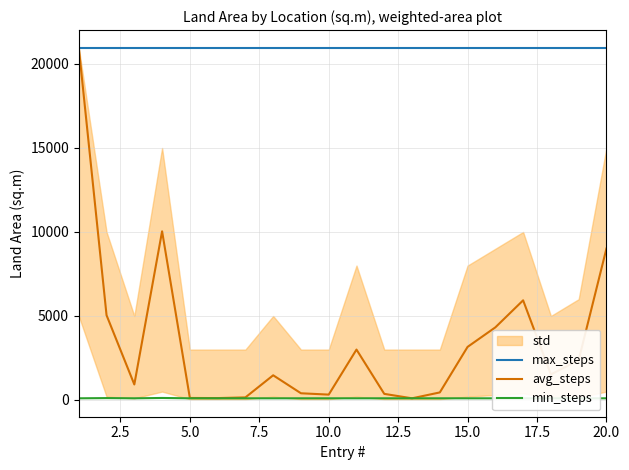

The value of max_steps at 10.0 is 30034. True or false?

False